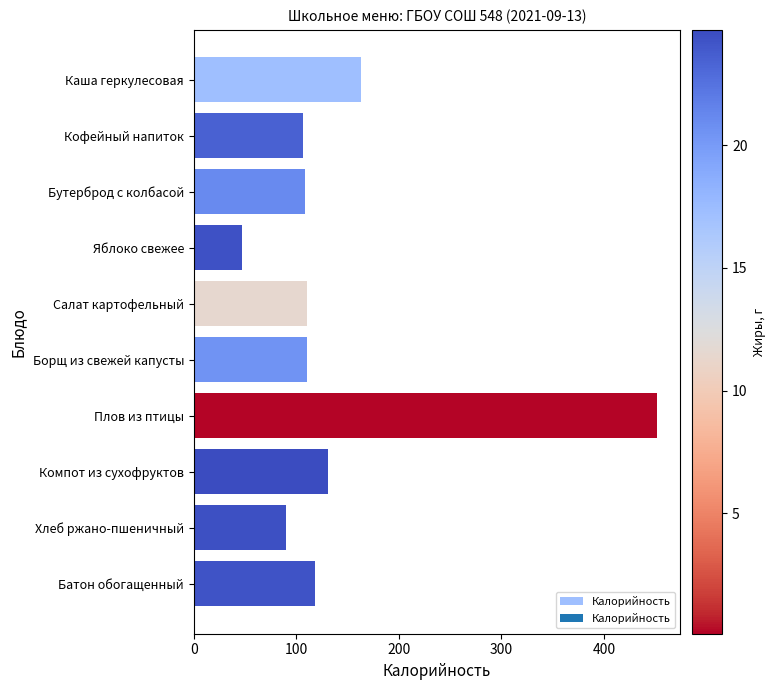

What is the label of the 9th bar from the bottom?

Кофейный напиток